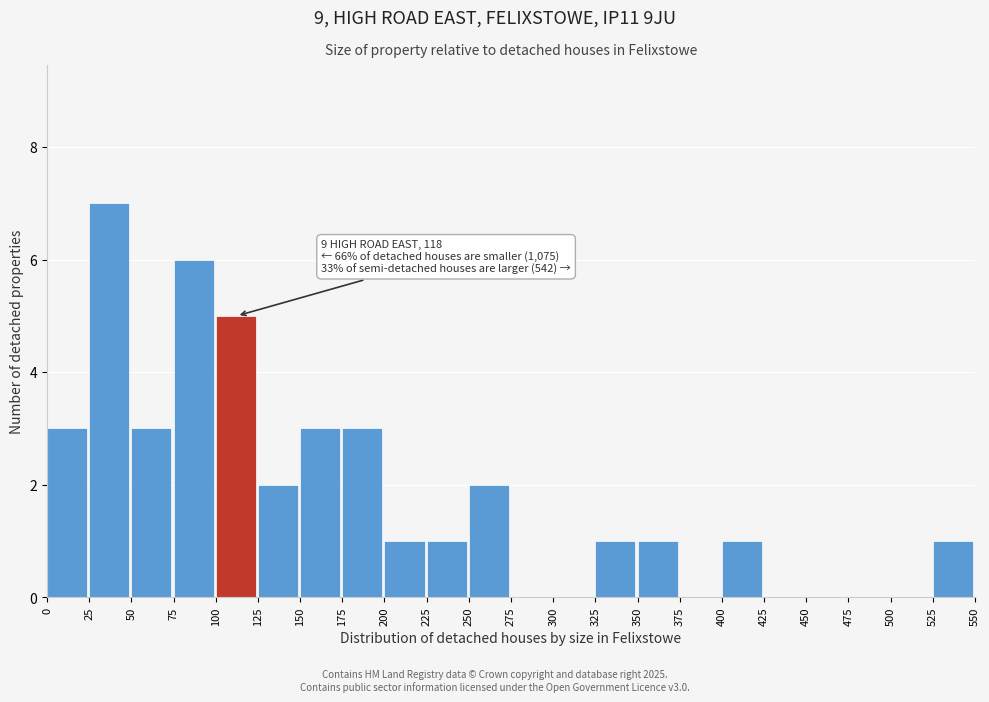

Over which range of the x-axis is the bar tallest?

25 to 50